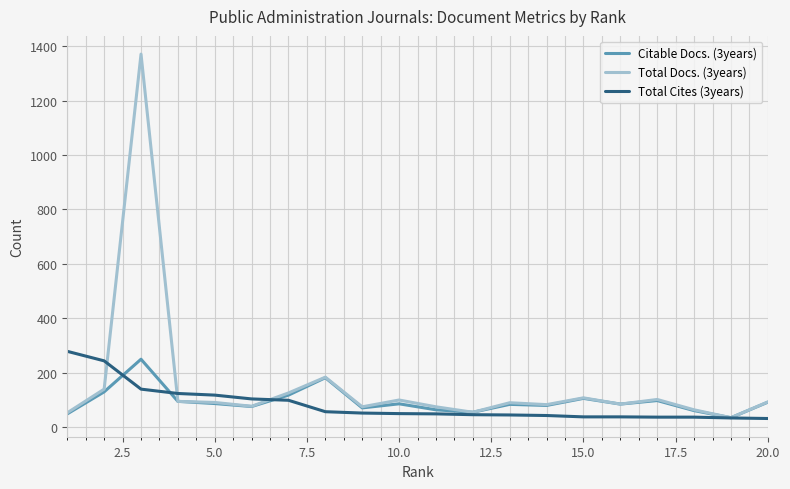

What is the maximum value shown in the chart?

1371